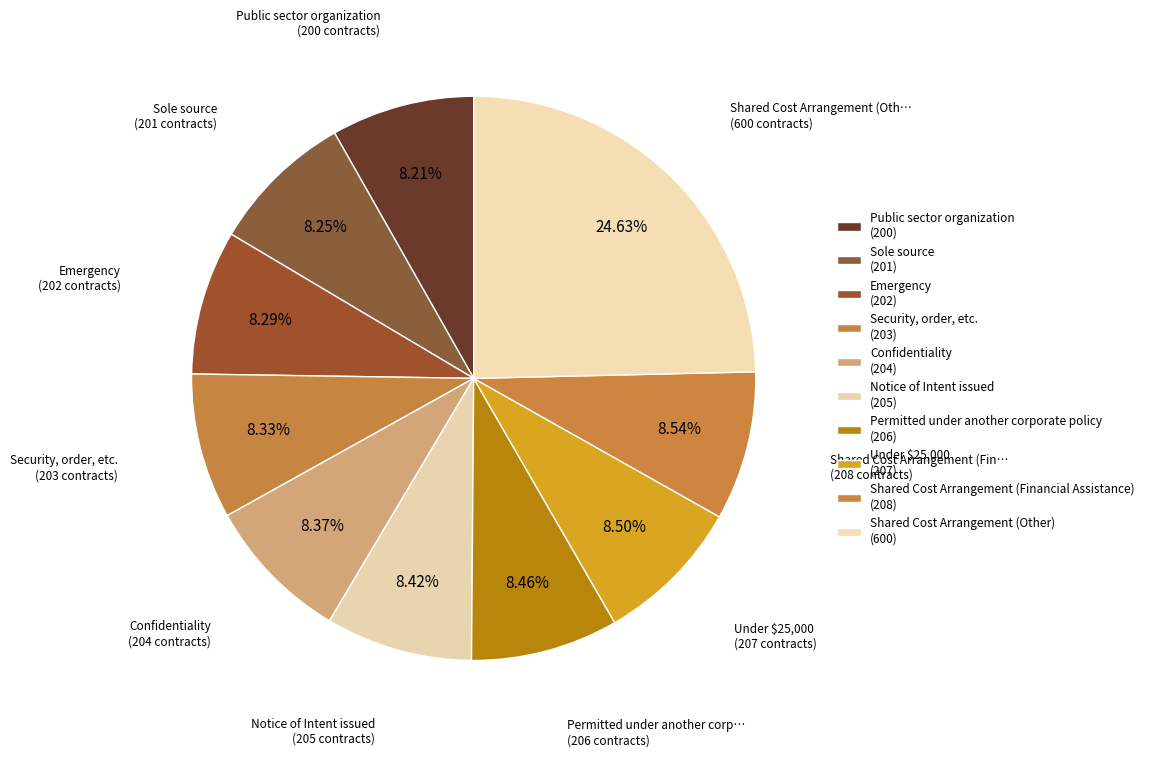

How many segments does this pie chart have?

10